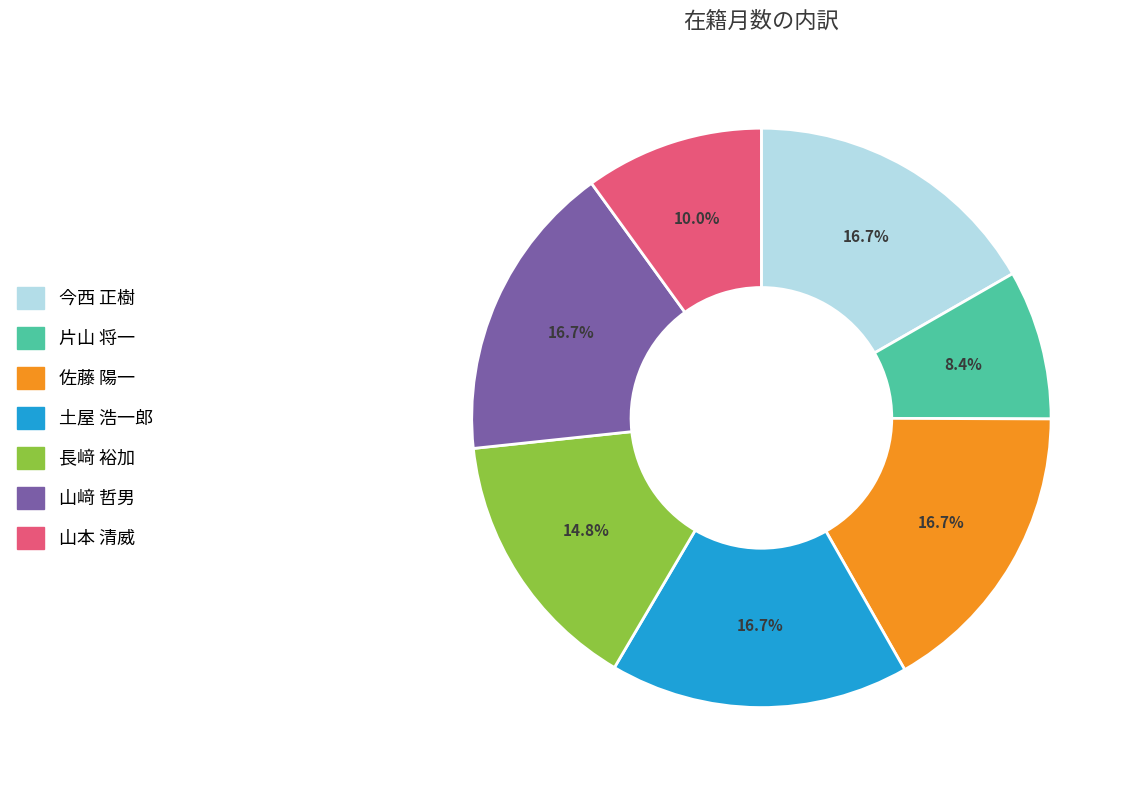

Which slice is the smallest?

片山 将一